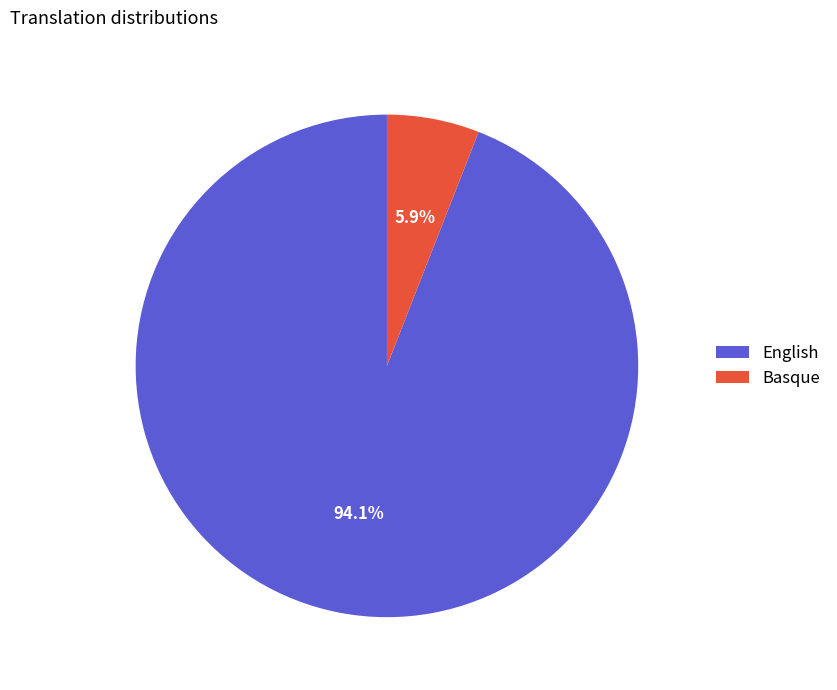

Is Basque the majority of the pie?

No